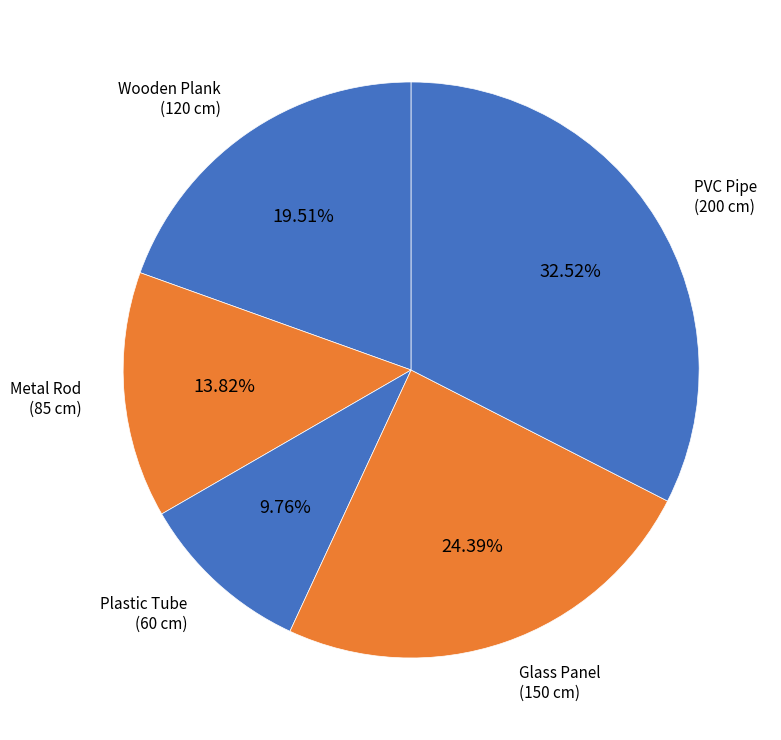

Rank the categories by value from highest to lowest.

PVC Pipe, Glass Panel, Wooden Plank, Metal Rod, Plastic Tube